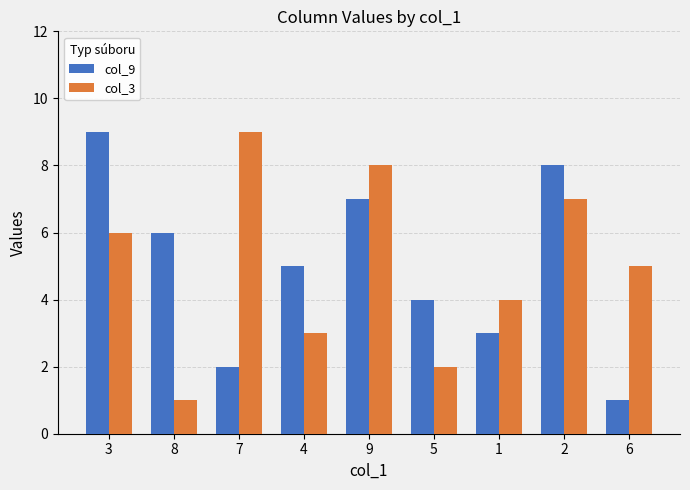

Are the bars horizontal?

No